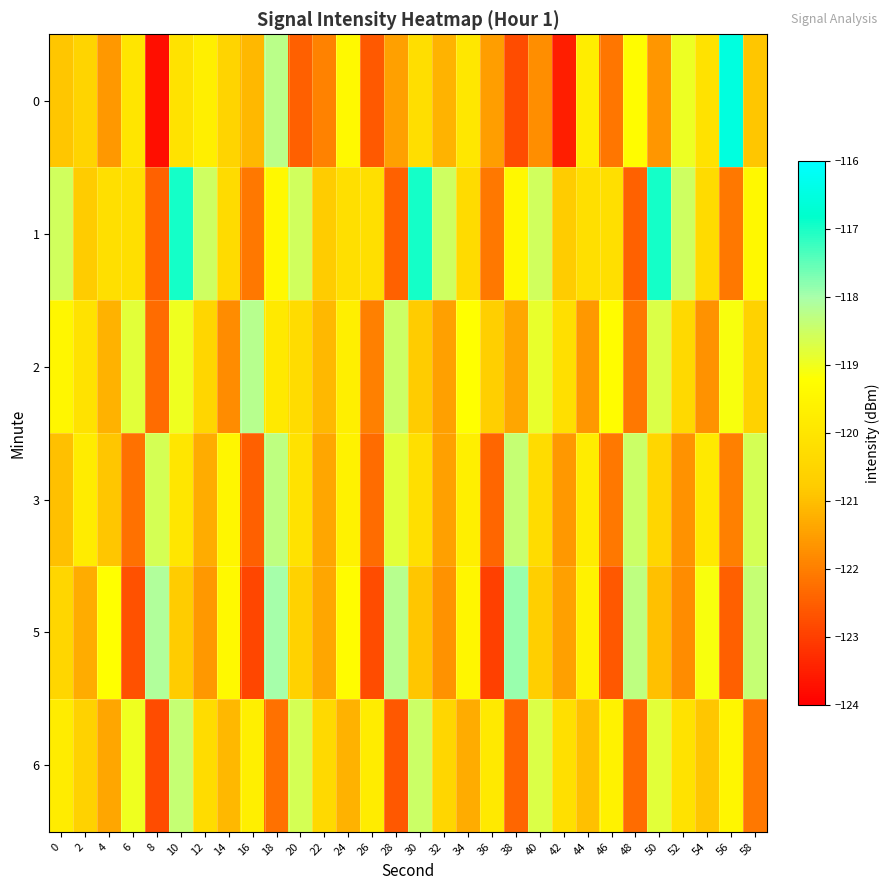

What is the smallest value displayed?

-123.8